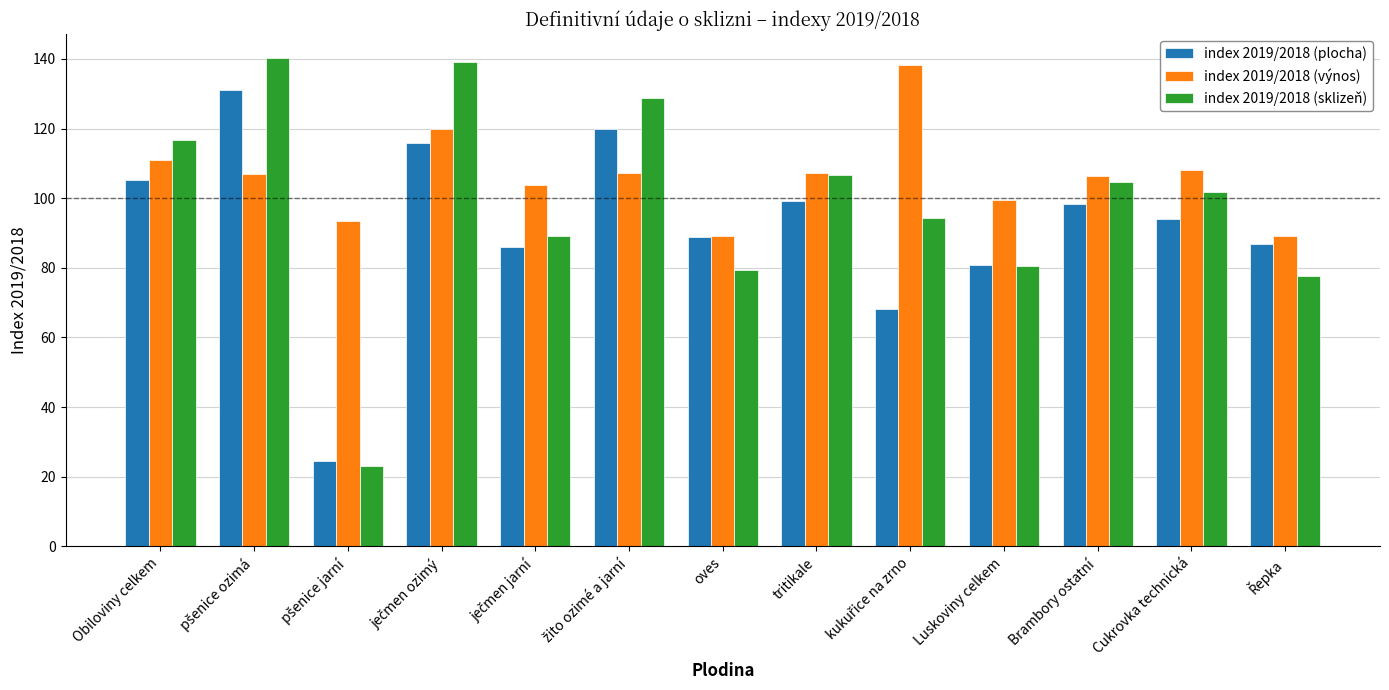

The index 2019/2018 (plocha) series shows 137.9 at oves. True or false?

False